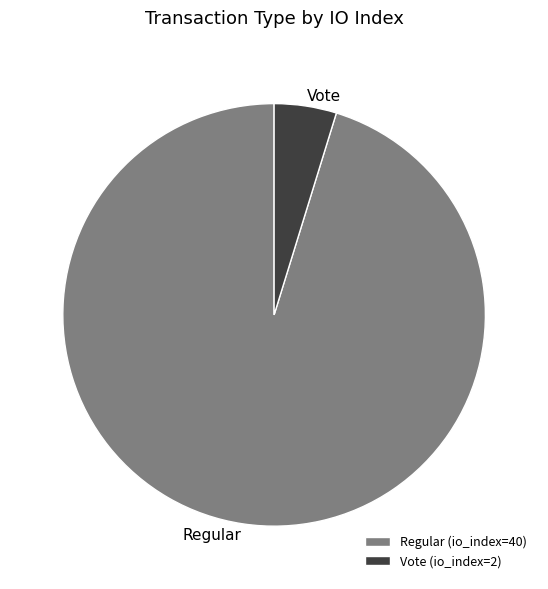

Is there any slice that represents more than half of the pie?

Yes